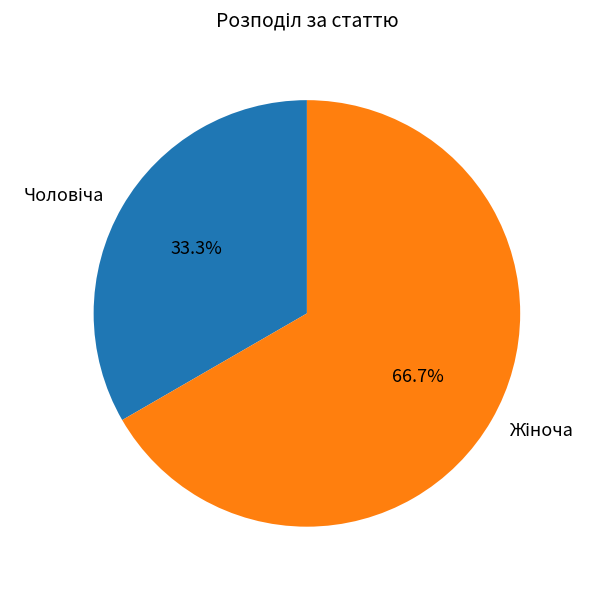

Does any single category account for the majority?

Yes